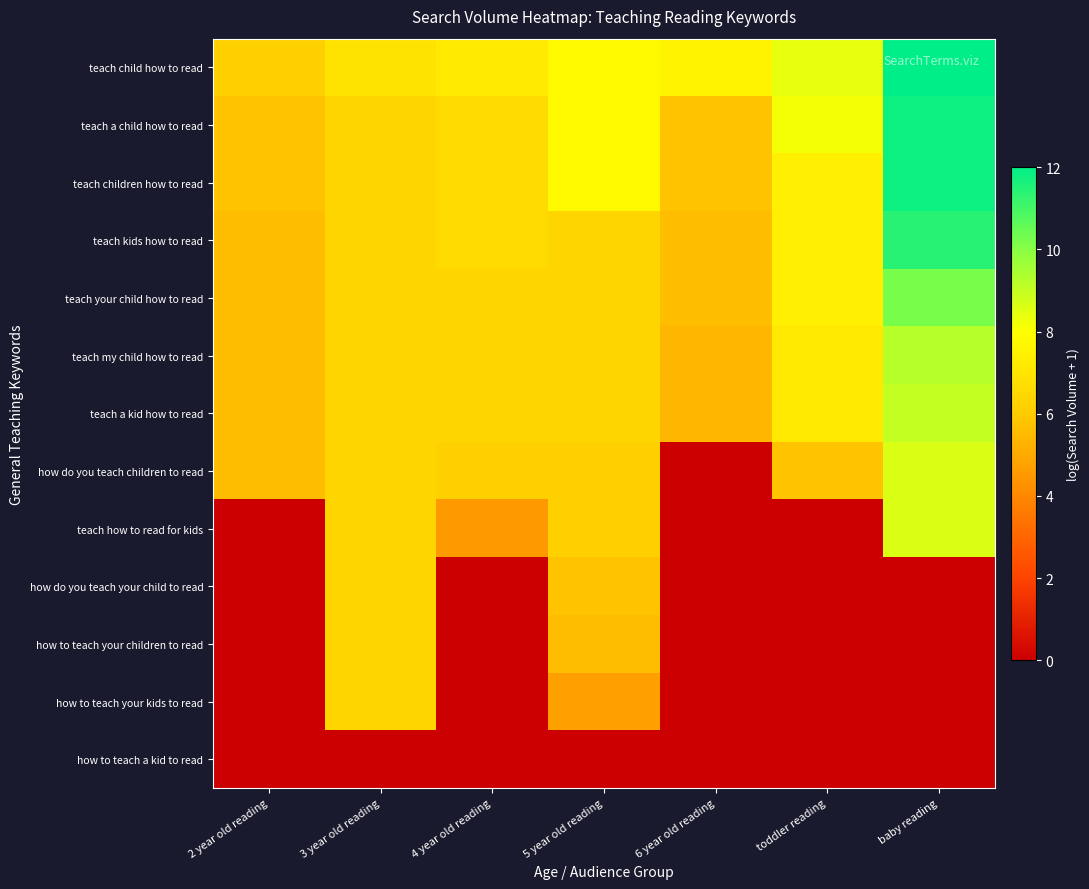

How many series are shown in this chart?

13